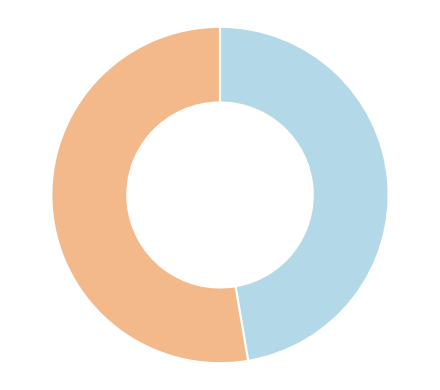

Does any single category account for the majority?

Yes